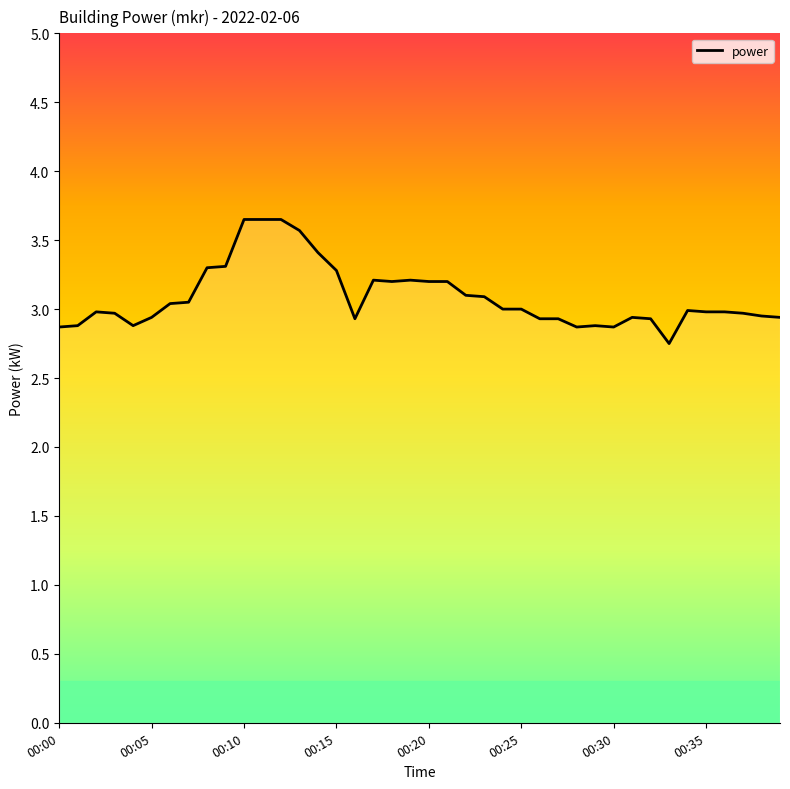

How many points are lower than both their immediate neighbors (excluding endpoints)?

6